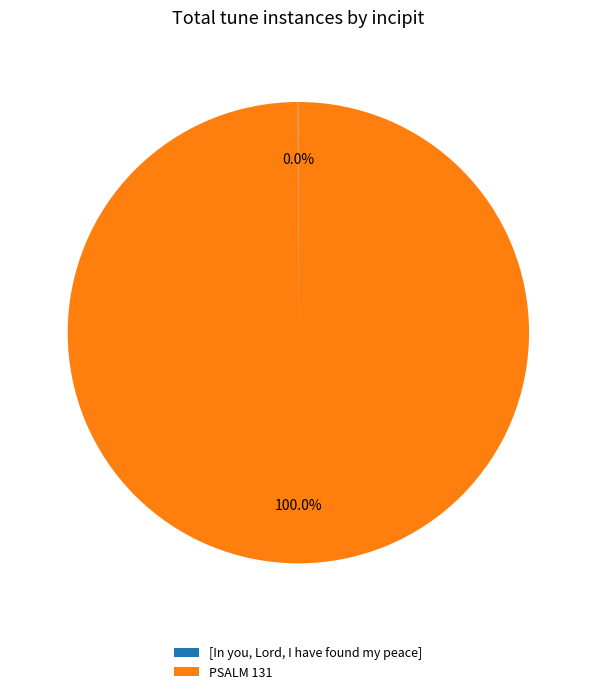

What is the largest slice in the pie chart?

PSALM 131